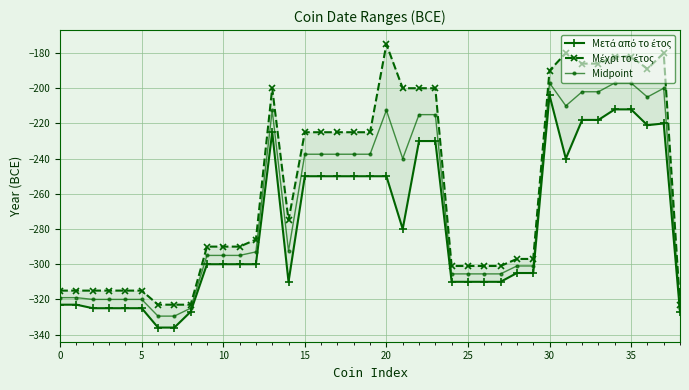

True or false: Midpoint has more than 1 points higher than both neighbors.

True